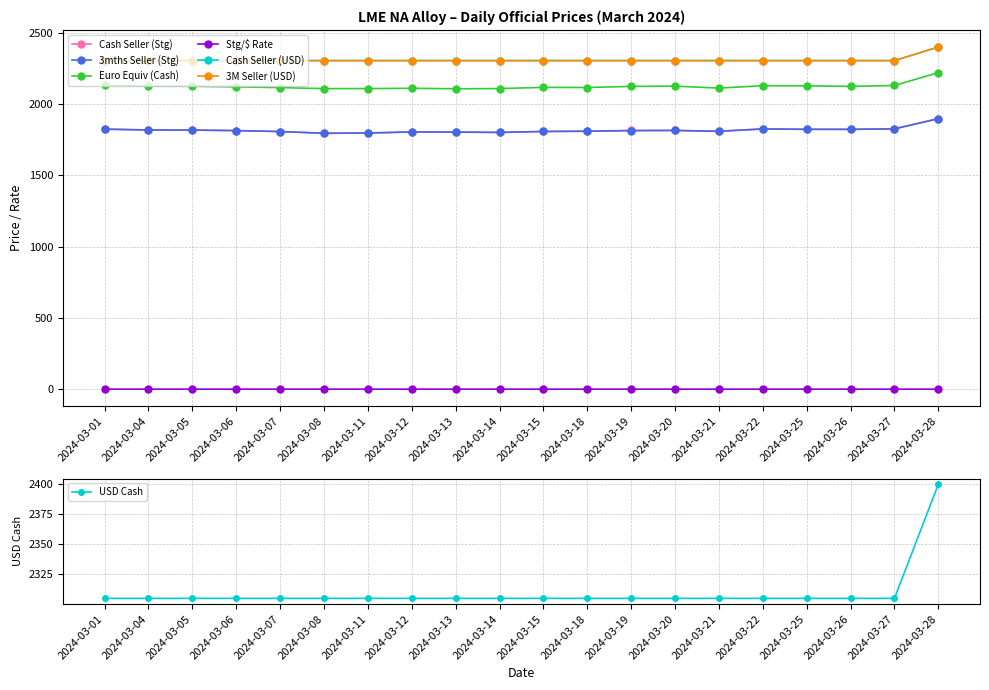

How many values in the Cash Seller (Stg) series exceed 1814?

11